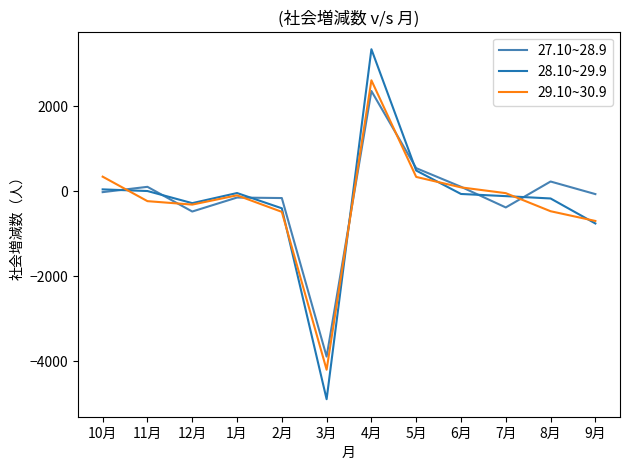

At which category does the chart reach its minimum across all series?

3月